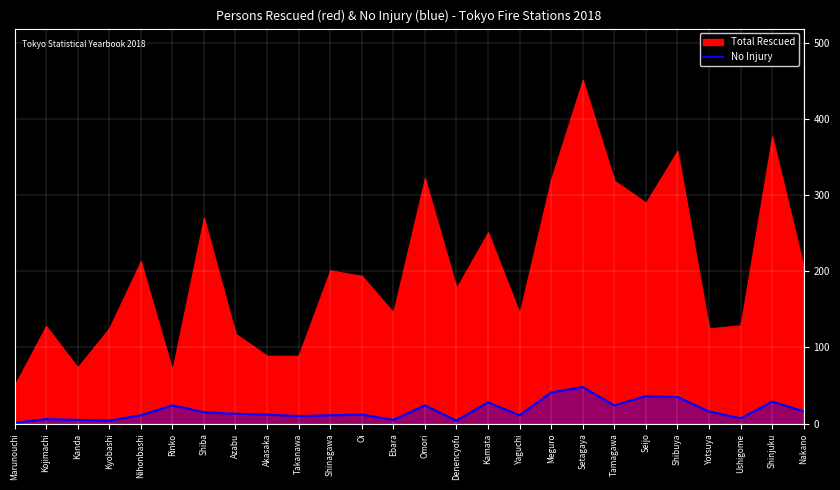

How many interior local valleys (lower than both neighbors) does the data have?

7